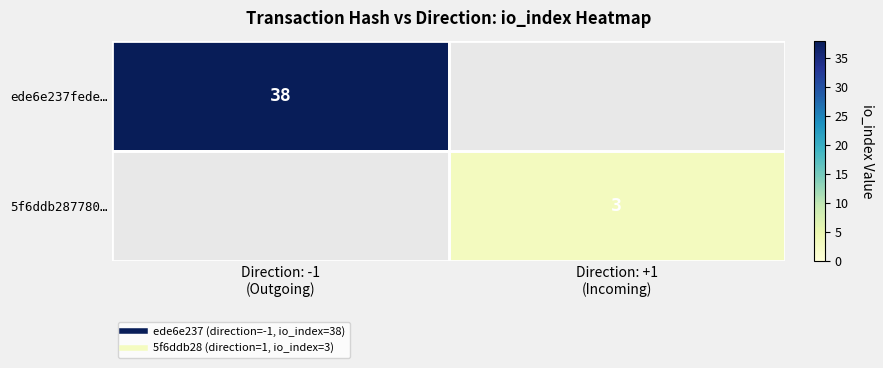

Is it true that 5f6ddb287780… equals 3.0 at Direction: +1 (Incoming)?

True